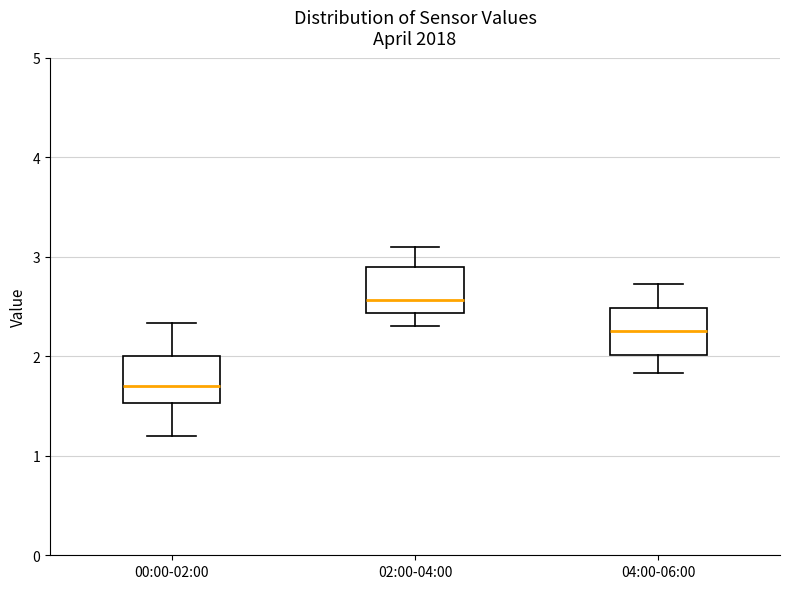

Where does the median line of the box for 02:00-04:00 sit on the y-axis? The values are not printed on the chart, so give them approximately, as read against the axis.

2.6